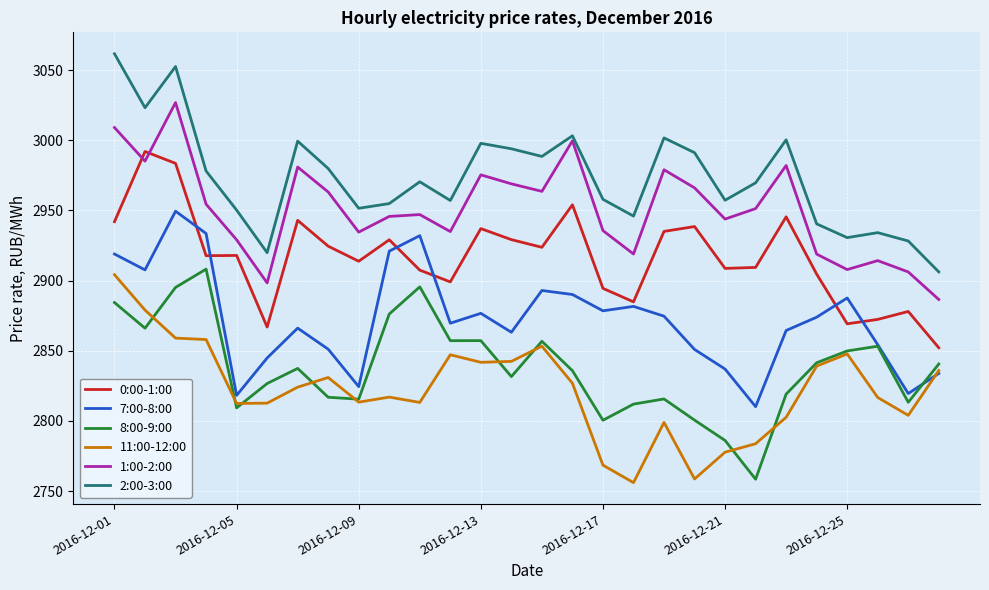

What is the maximum value for 8:00-9:00?

2908.1